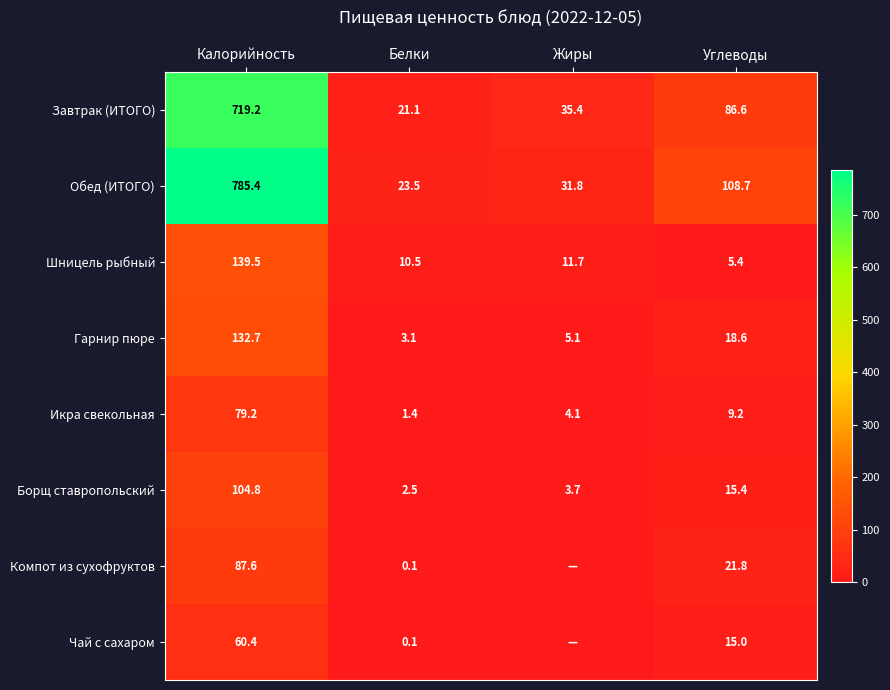

What is the sum of all Борщ ставропольский values?

126.4